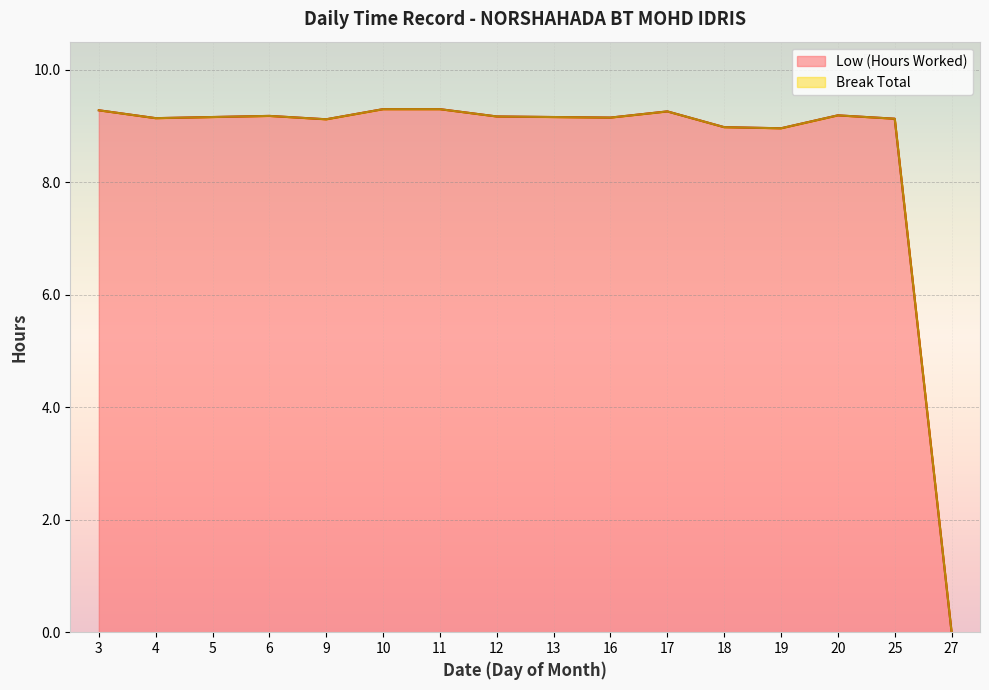

Approximately how many times larger is the value at 25 compared to 9?

1.0